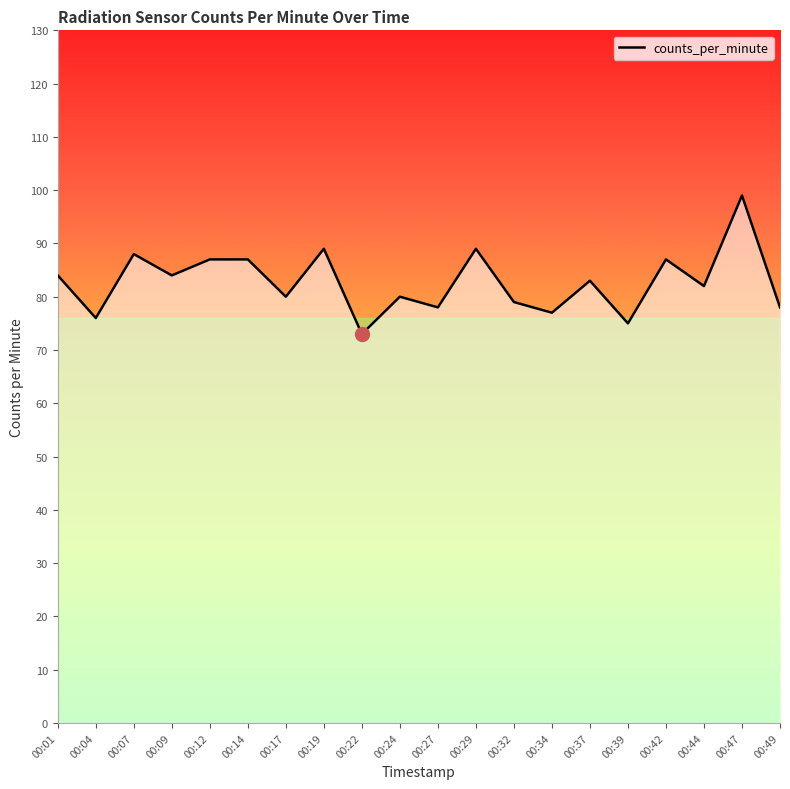

At which category does the data reach its first local peak?

00:07